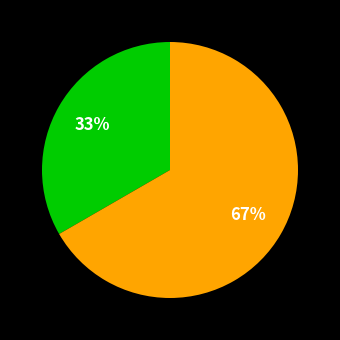

Is there any slice that represents more than half of the pie?

Yes